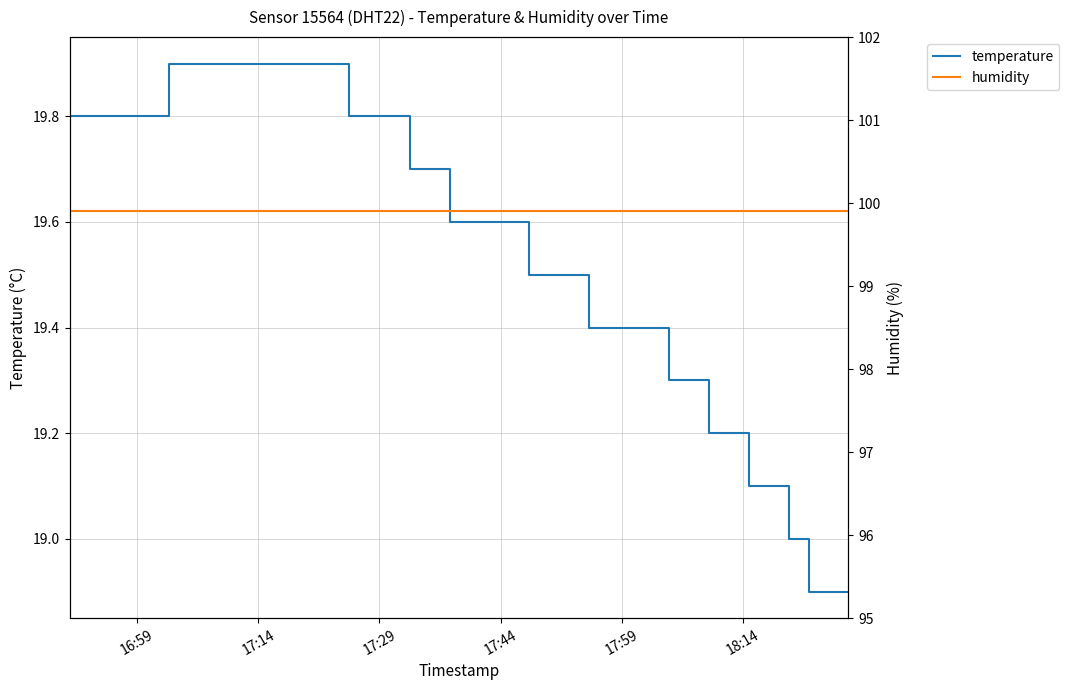

What is the lowest value of the temperature series?

18.9